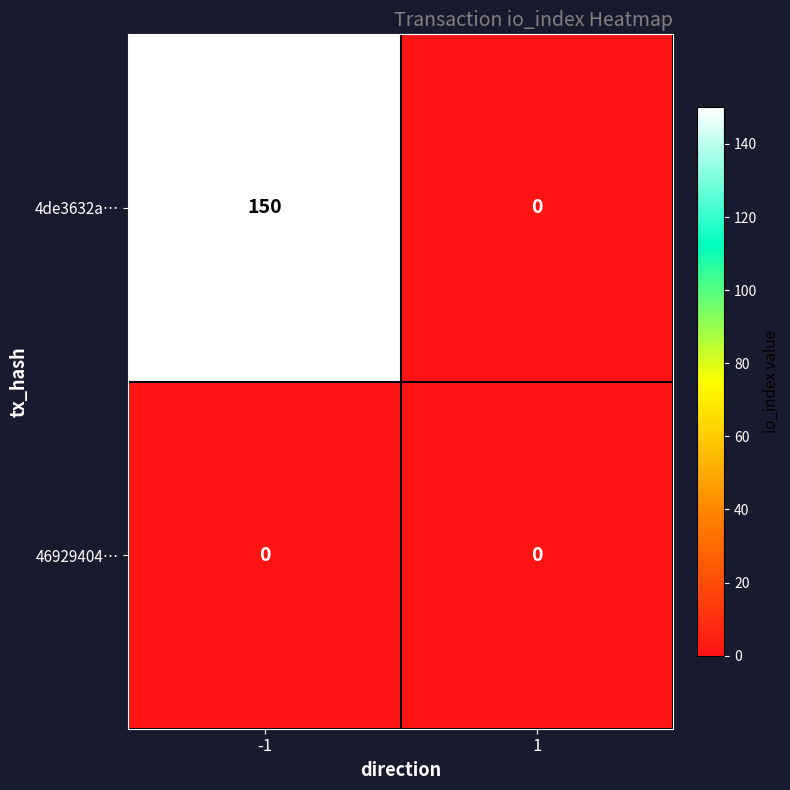

Reading left to right, transcribe all the data shown in this chart.

4de3632a…: -1=150	1=0
46929404…: -1=0	1=0